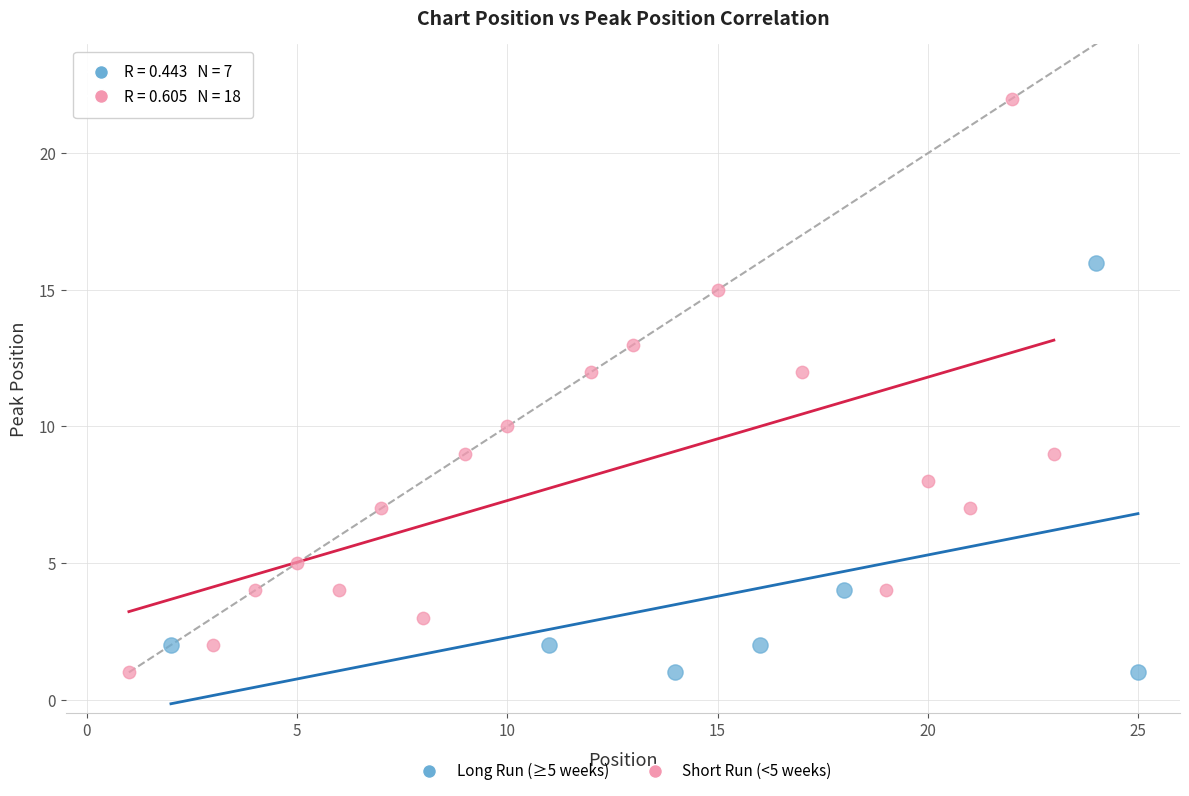

Which series has the largest Y range (max minus min)?

Short Run (<5 weeks)